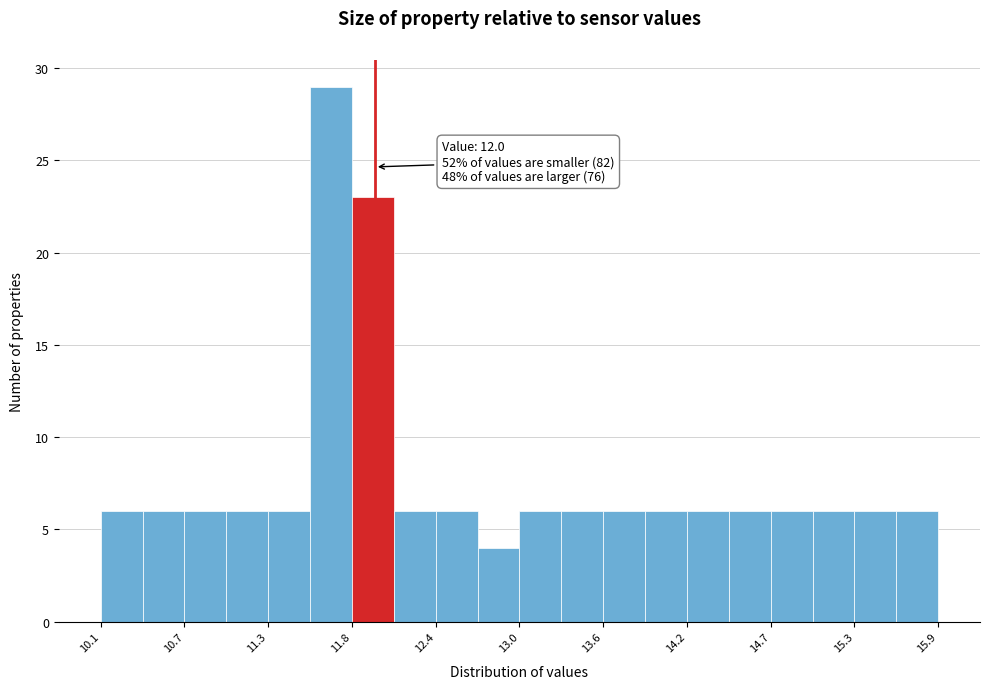

Around what value on the x-axis is the tallest bar? Give the approximate position of its centre, as read against the axis.

11.7